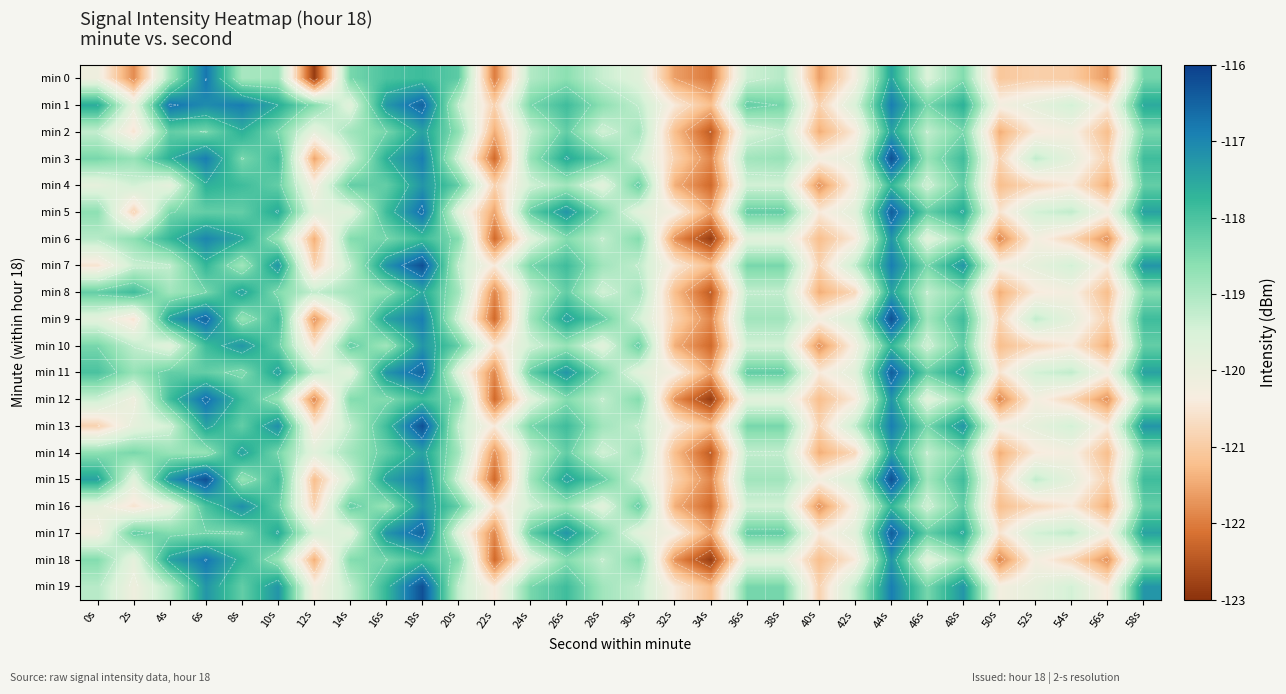

Which category has the lowest value across all series?

12s